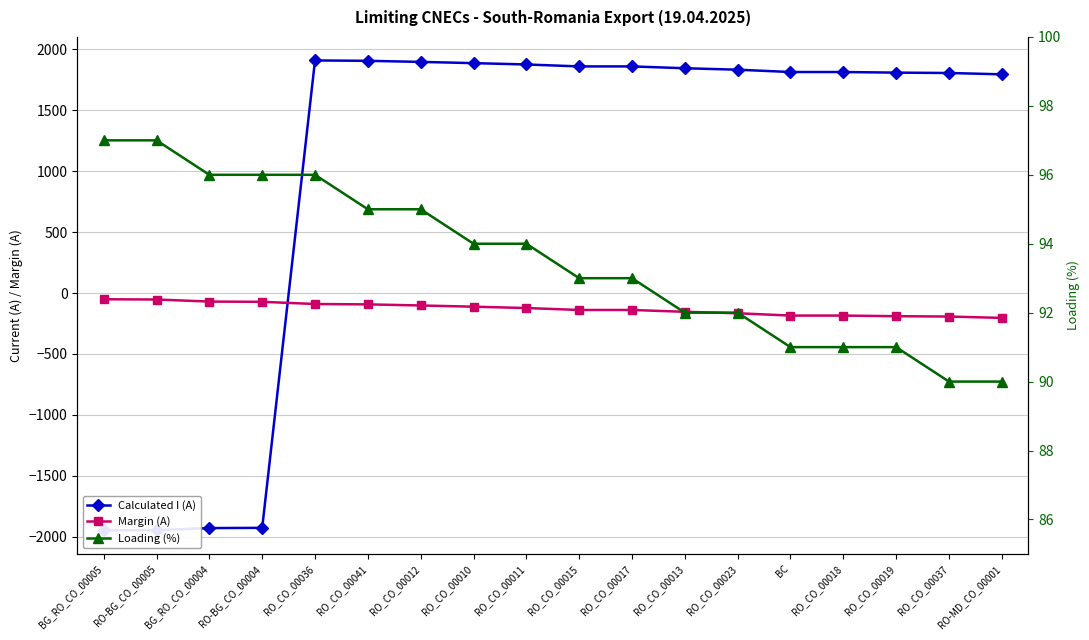

True or false: Margin (A) has a value of -18 at RO-BG_CO_00004.

False